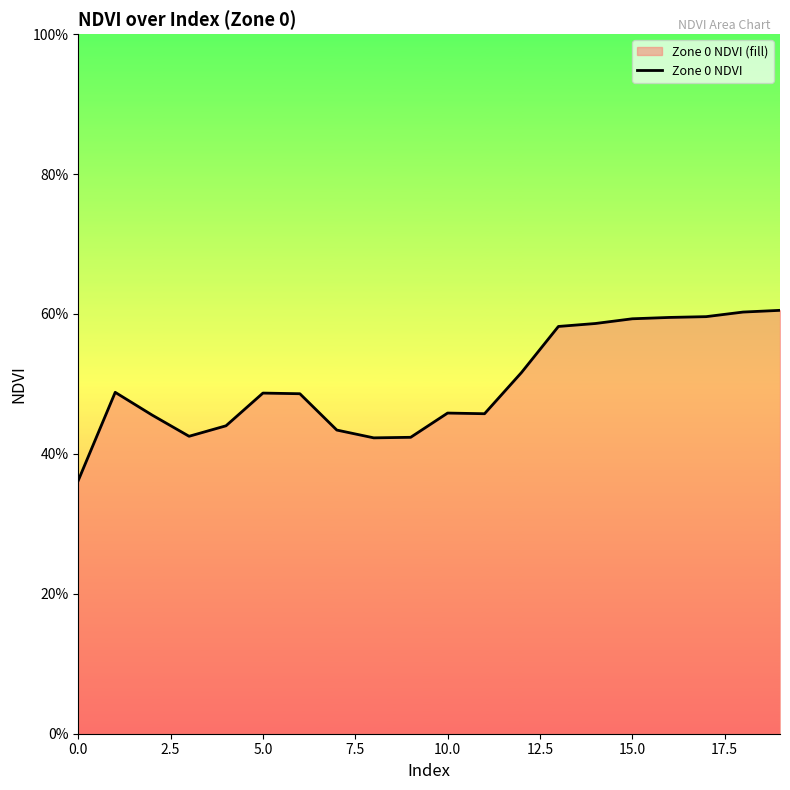

How many lines are shown in the chart?

1